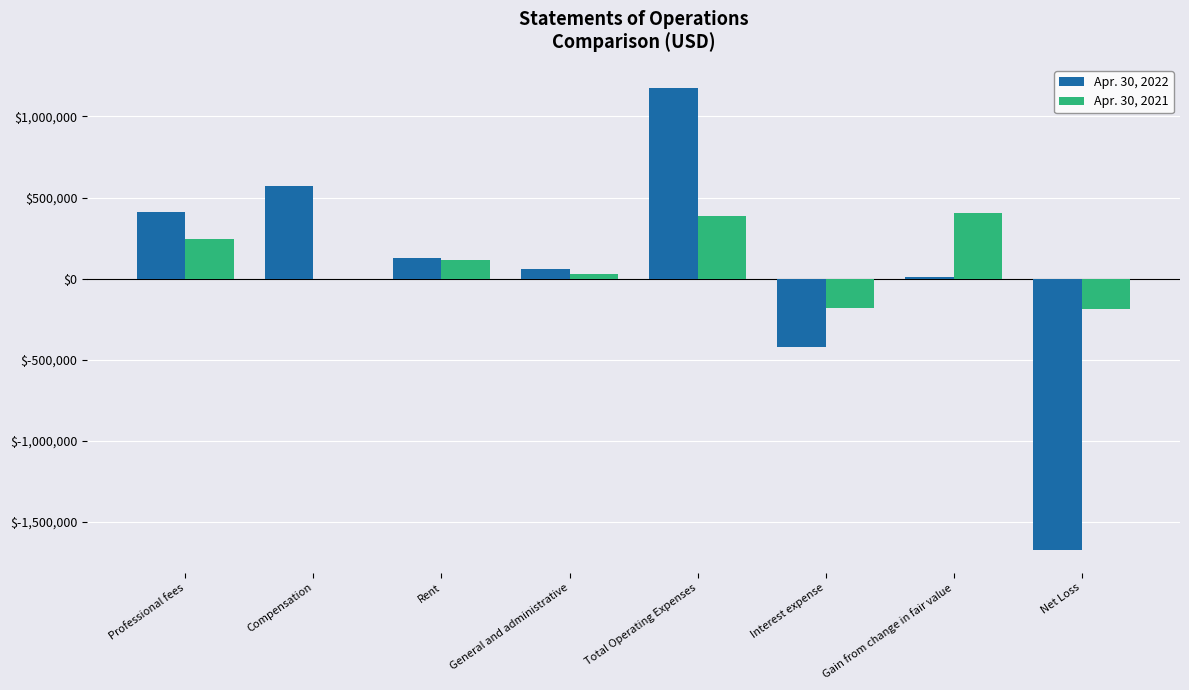

Count the number of data series in this chart.

2